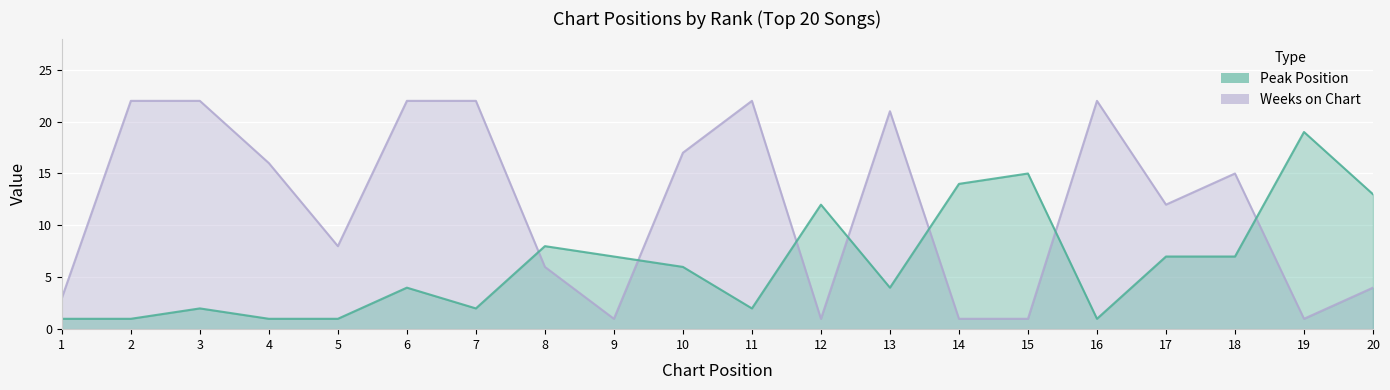

The Weeks on Chart series shows 0 at 9. True or false?

False